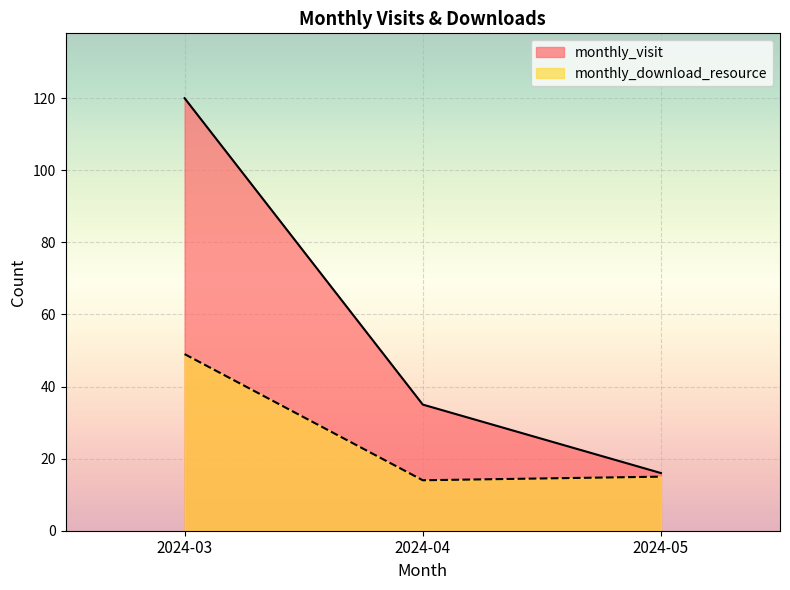

Reading right to left, extract all data points from this chart.

monthly_visit: 2024-05=16	2024-04=35	2024-03=120
monthly_download_resource: 2024-05=15	2024-04=14	2024-03=49